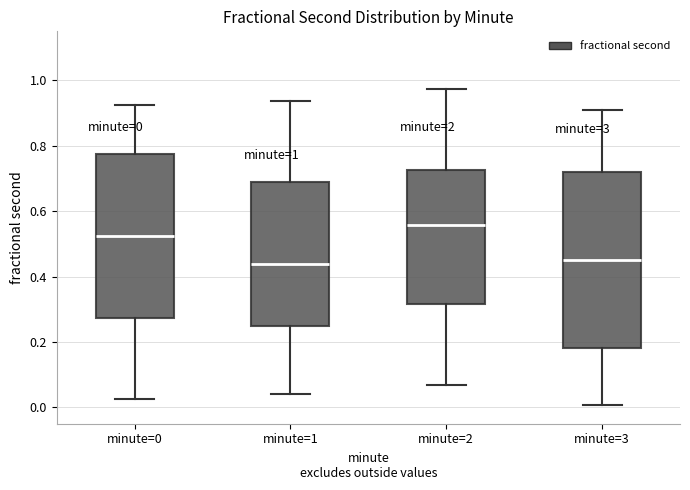

Which box's median line is the highest?

minute=2